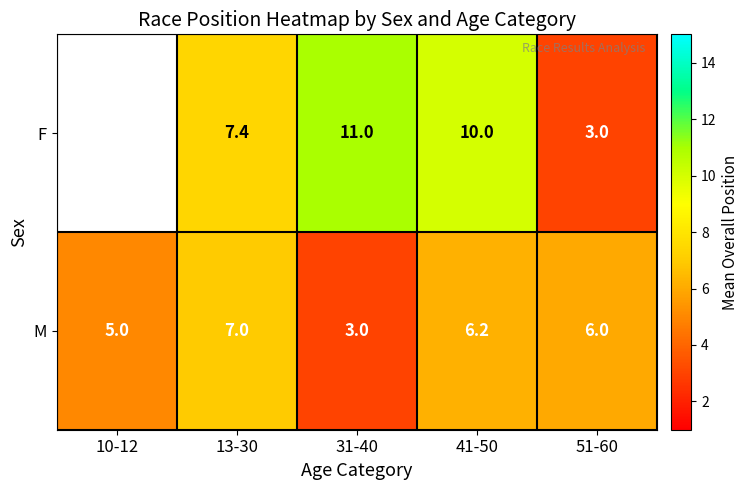

What is the maximum value for M?

7.0